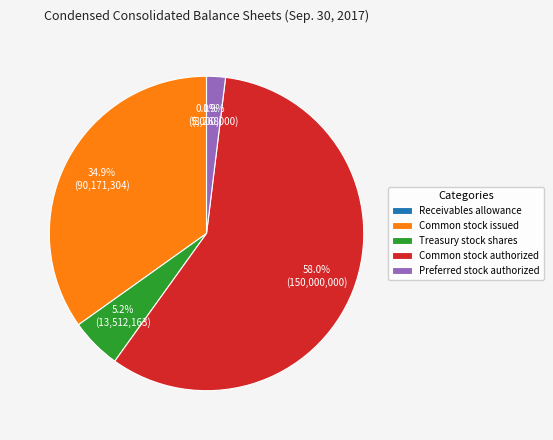

What percentage is NOT represented by Common stock issued?

65.1%